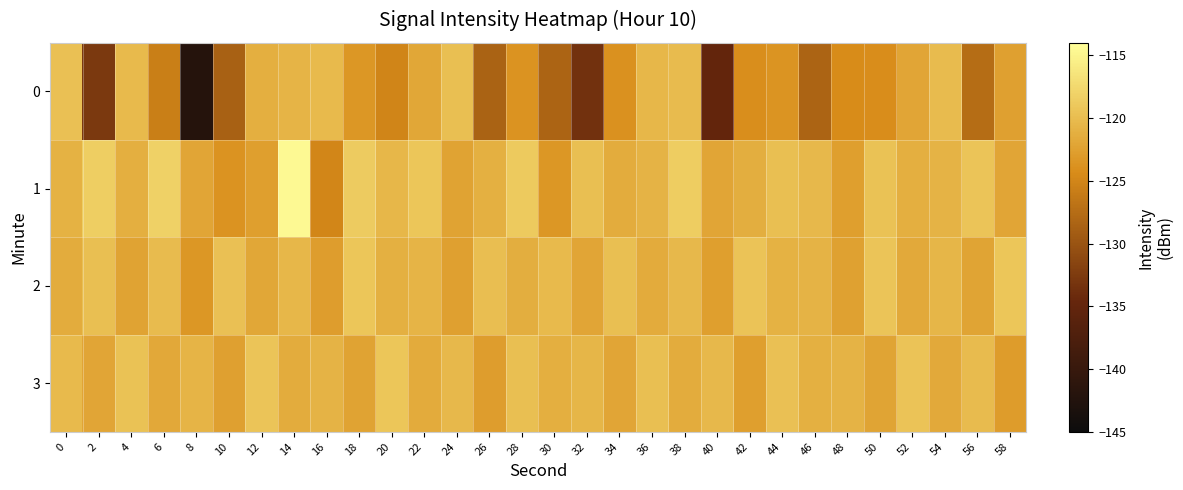

Reading right to left, transcribe all the data shown in this chart.

0: 58=-122.6	56=-127.5	54=-120.1	52=-122.1	50=-124.2	48=-124.4	46=-128.3	44=-123.6	42=-124.1	40=-134.9	38=-120.1	36=-120.5	34=-123.8	32=-133.6	30=-128.4	28=-123.7	26=-128.5	24=-119.7	22=-122.0	20=-125.1	18=-123.4	16=-120.2	14=-120.7	12=-121.2	10=-128.7	8=-142.0	6=-125.7	4=-120.2	2=-132.8	0=-119.6
1: 58=-122.0	56=-119.3	54=-120.8	52=-121.2	50=-119.5	48=-122.7	46=-120.4	44=-119.8	42=-121.3	40=-122.1	38=-118.6	36=-120.9	34=-121.5	32=-119.7	30=-123.4	28=-118.8	26=-121.1	24=-122.3	22=-119.2	20=-120.5	18=-118.7	16=-124.9	14=-114.5	12=-122.7	10=-123.7	8=-122.0	6=-118.2	4=-121.2	2=-118.4	0=-121.0
2: 58=-119.1	56=-122.2	54=-120.6	52=-121.7	50=-119.3	48=-122.4	46=-120.8	44=-121.0	42=-119.4	40=-122.7	38=-120.4	36=-121.6	34=-119.7	32=-122.1	30=-120.2	28=-121.3	26=-119.9	24=-122.5	22=-120.7	20=-121.1	18=-119.2	16=-122.8	14=-120.5	12=-121.9	10=-119.6	8=-123.4	6=-120.1	4=-122.3	2=-119.8	0=-121.5
3: 58=-122.9	56=-120.1	54=-121.7	52=-119.4	50=-122.2	48=-120.8	46=-121.1	44=-119.6	42=-122.6	40=-120.3	38=-121.5	36=-119.8	34=-122.0	32=-120.6	30=-121.2	28=-119.7	26=-122.8	24=-120.4	22=-121.6	20=-119.1	18=-122.3	16=-120.9	14=-121.4	12=-119.3	10=-122.5	8=-120.7	6=-121.8	4=-119.5	2=-122.1	0=-120.2